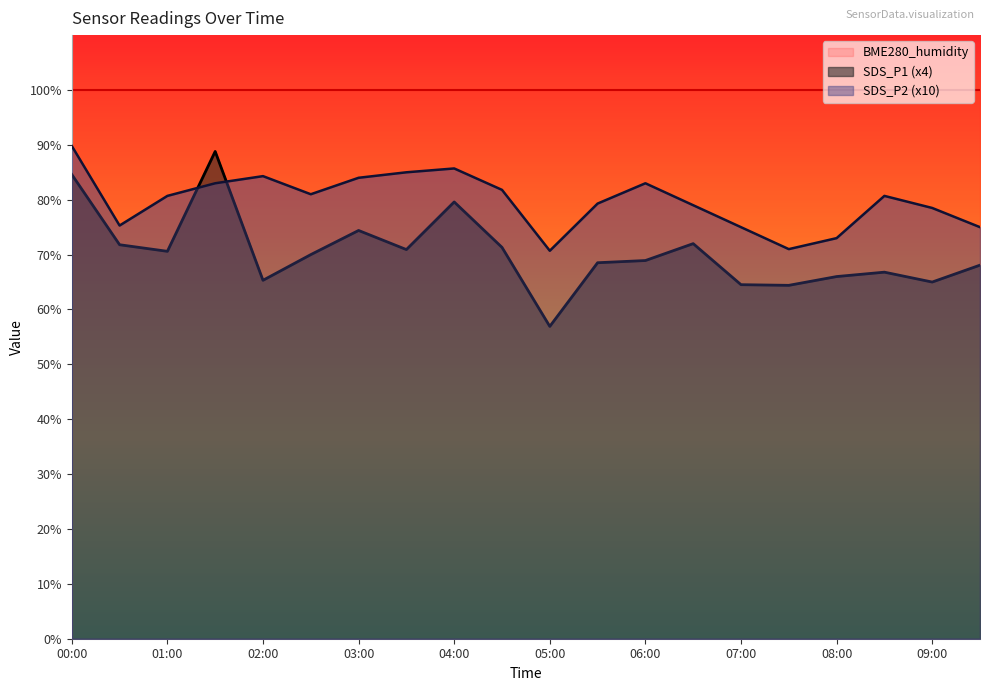

How many series are shown in this chart?

3